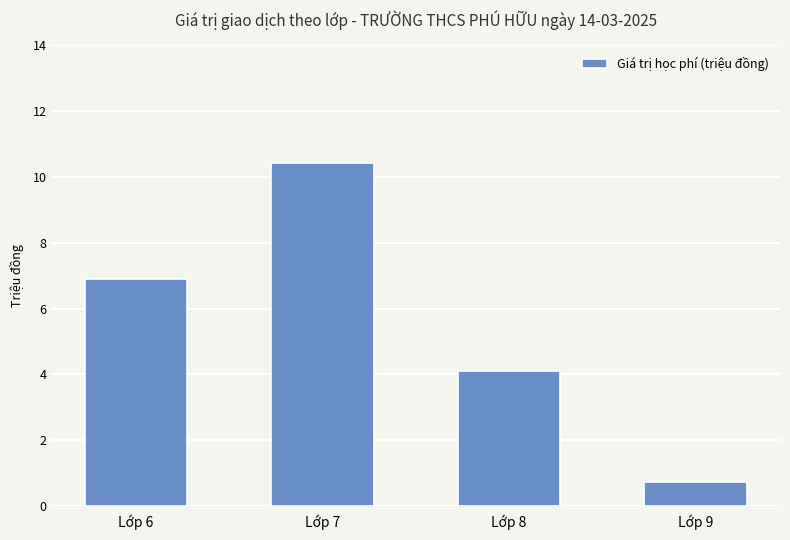

At which category does the chart reach its minimum across all series?

Lớp 9